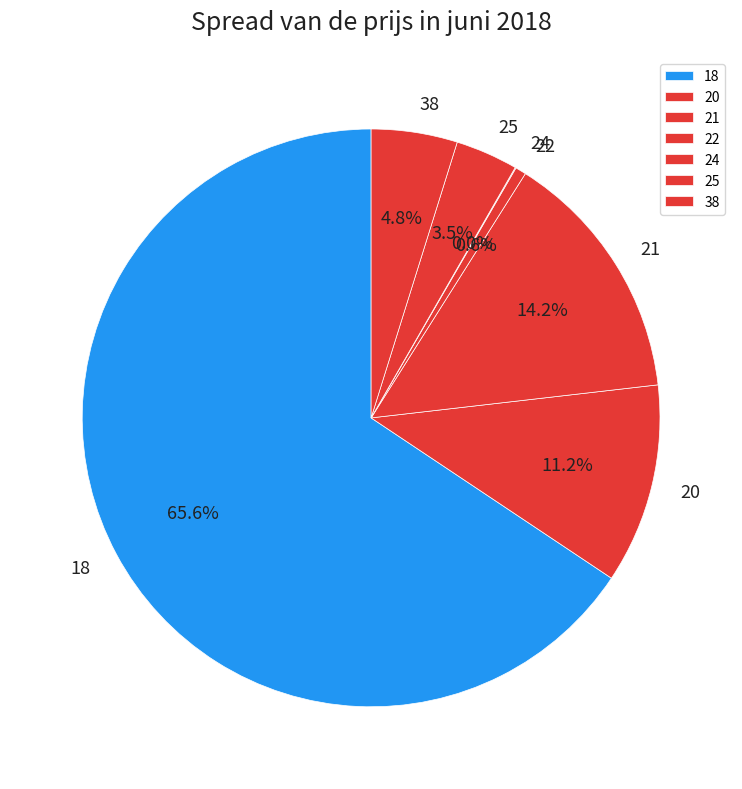

Approximately how many times larger is the value at 18 compared to 22?

108.3